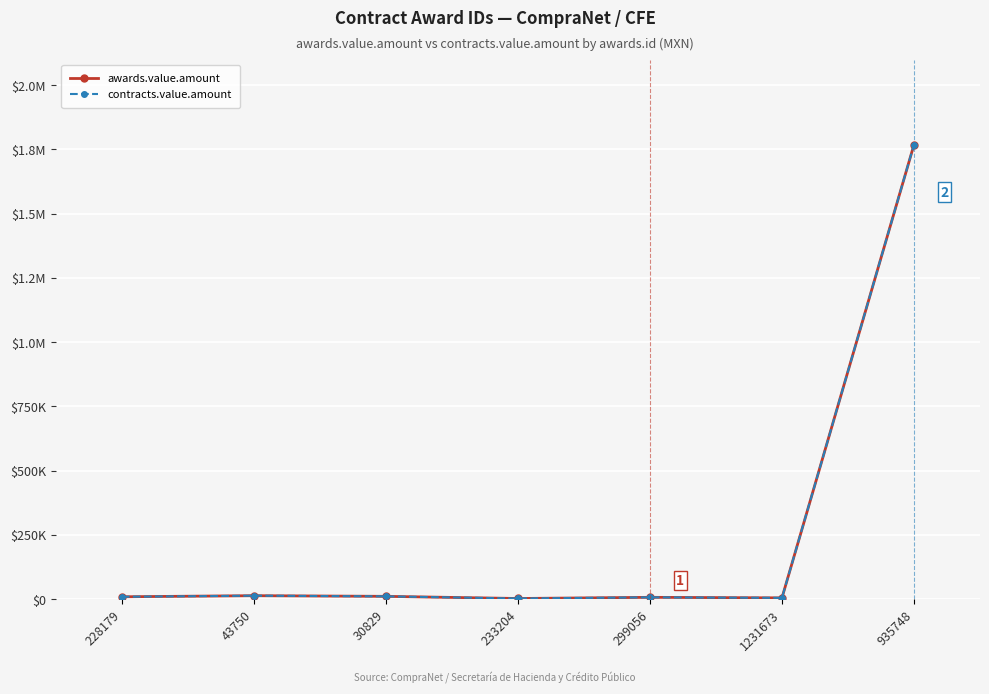

What position from the right is 935748?

1